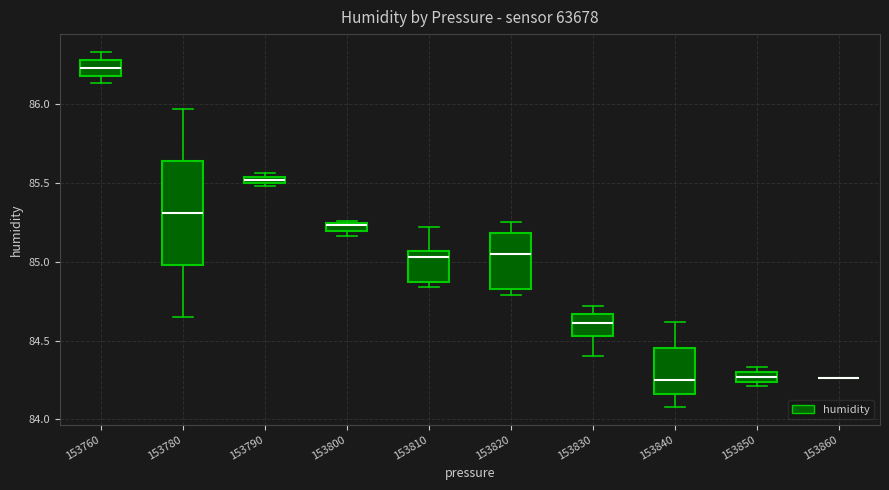

Where is the lower edge of the box at x = 153850 on the y-axis? The values are not printed on the chart, so give them approximately, as read against the axis.

84.25